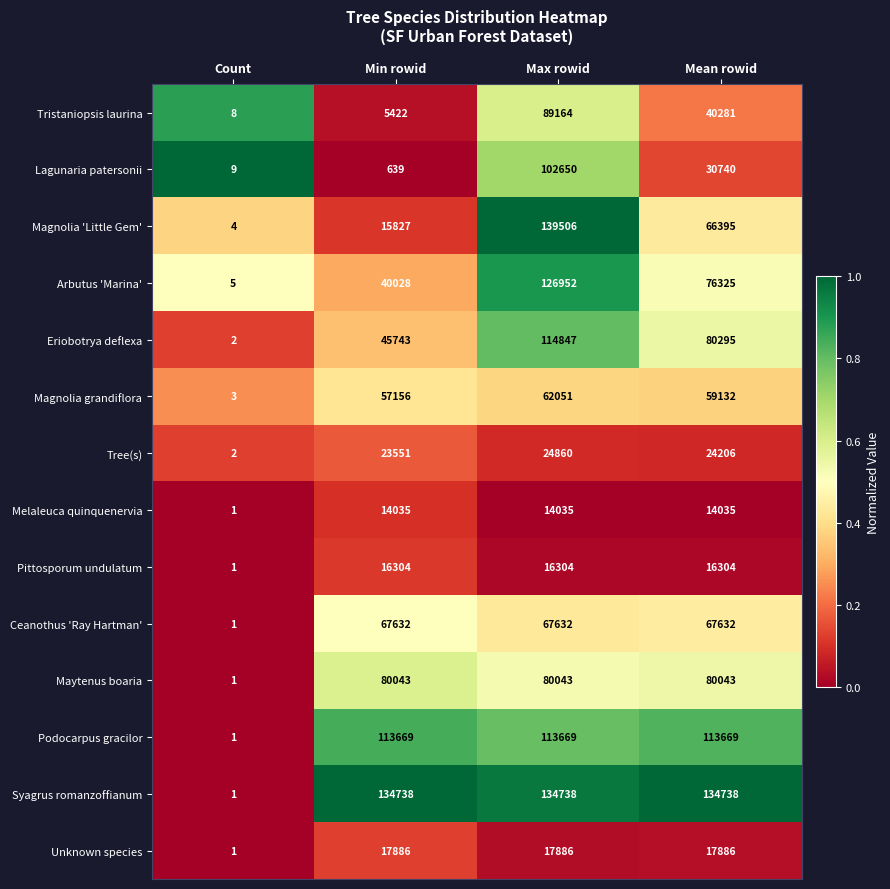

Between Min rowid and Max rowid, which series saw the biggest shift?

Magnolia 'Little Gem'